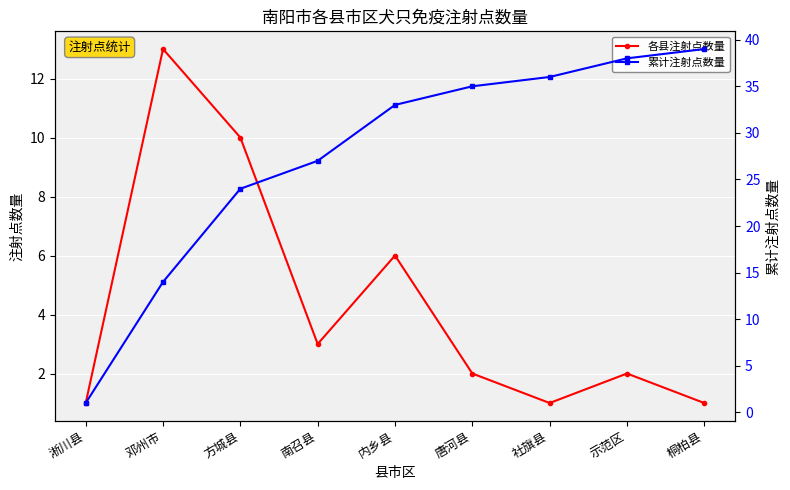

Between 淅川县 and 唐河县, which series saw the biggest shift?

累计注射点数量